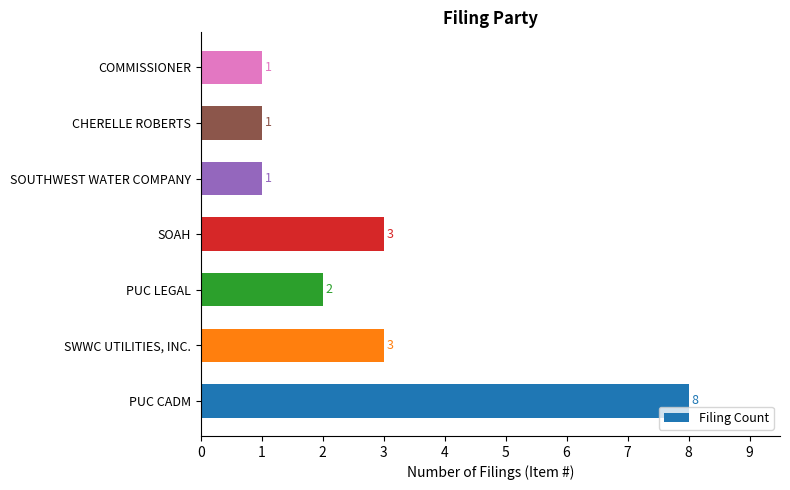

Reading bottom to top, list all the values displayed in this chart.

8	3	2	3	1	1	1